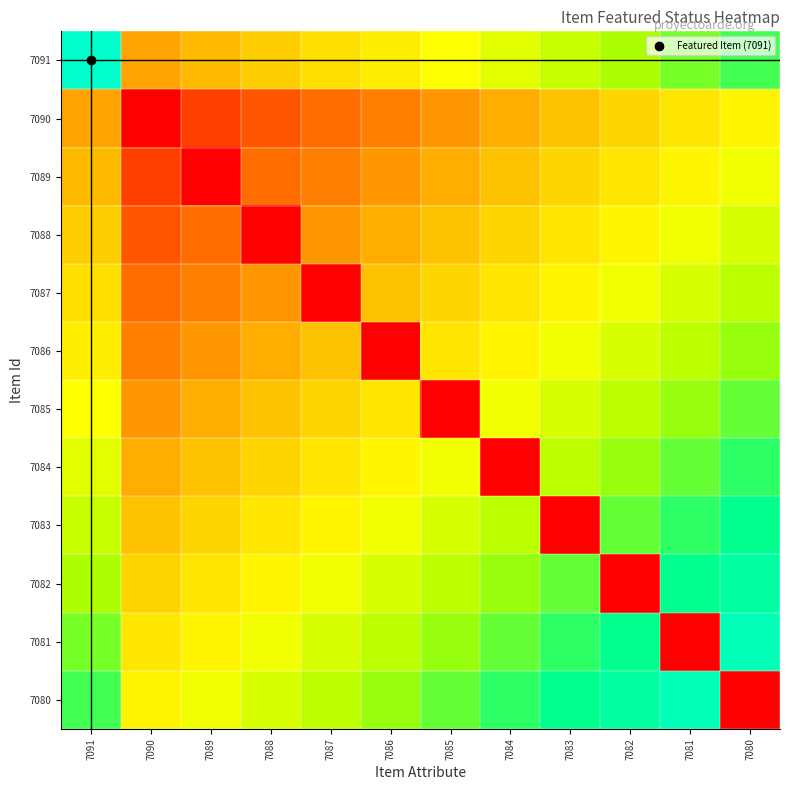

What is the total value across all series at 7082?

7.4